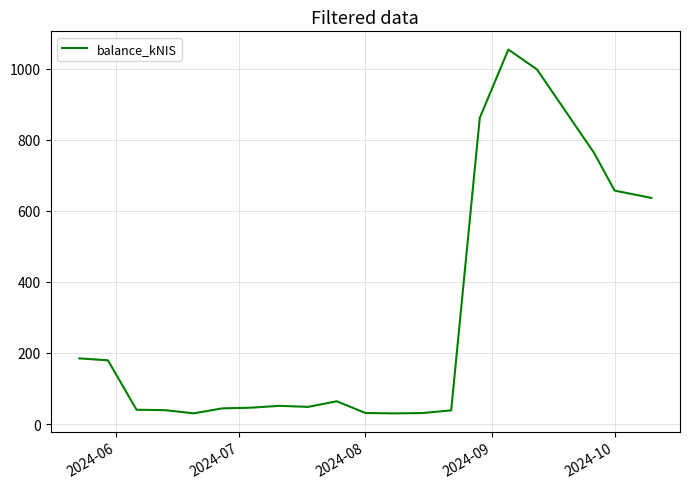

What is the difference between the maximum and minimum values?

1024.0